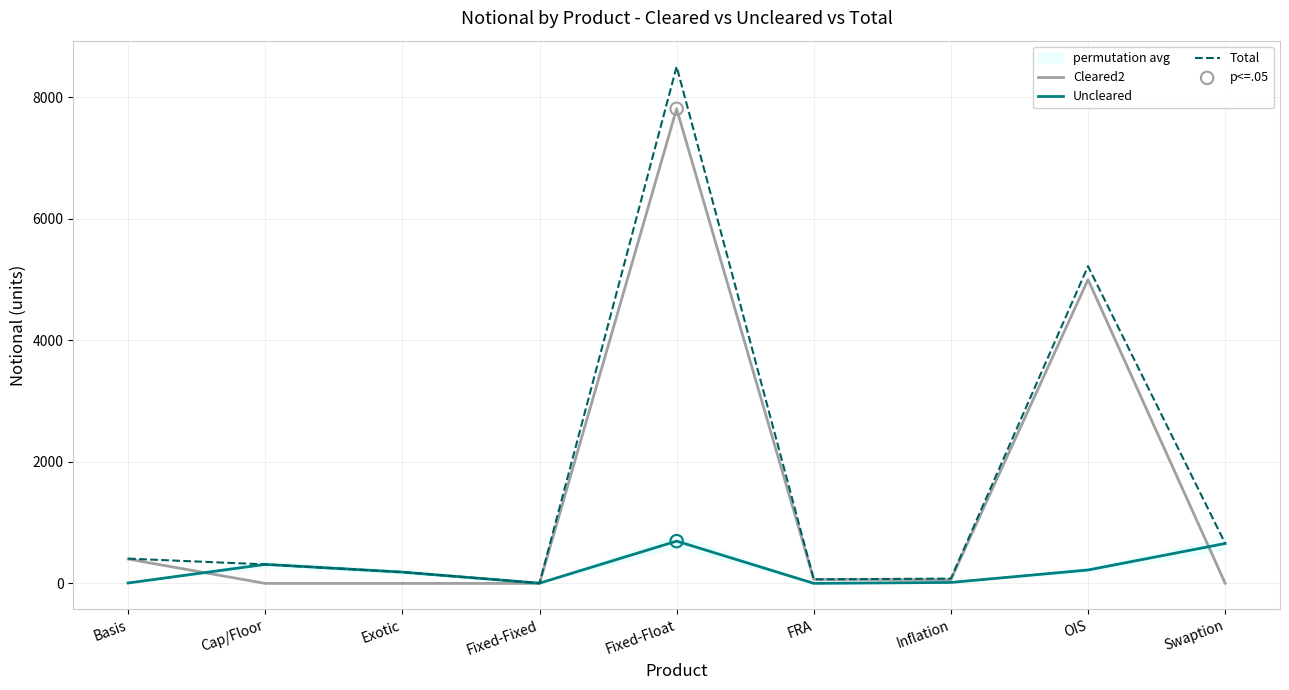

At which category is the sum across all series the highest?

Fixed-Float